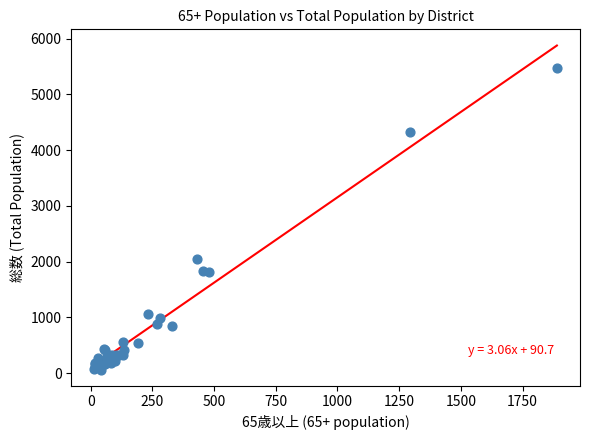

What Y value in the scatter plot is closest to 2770?

2050